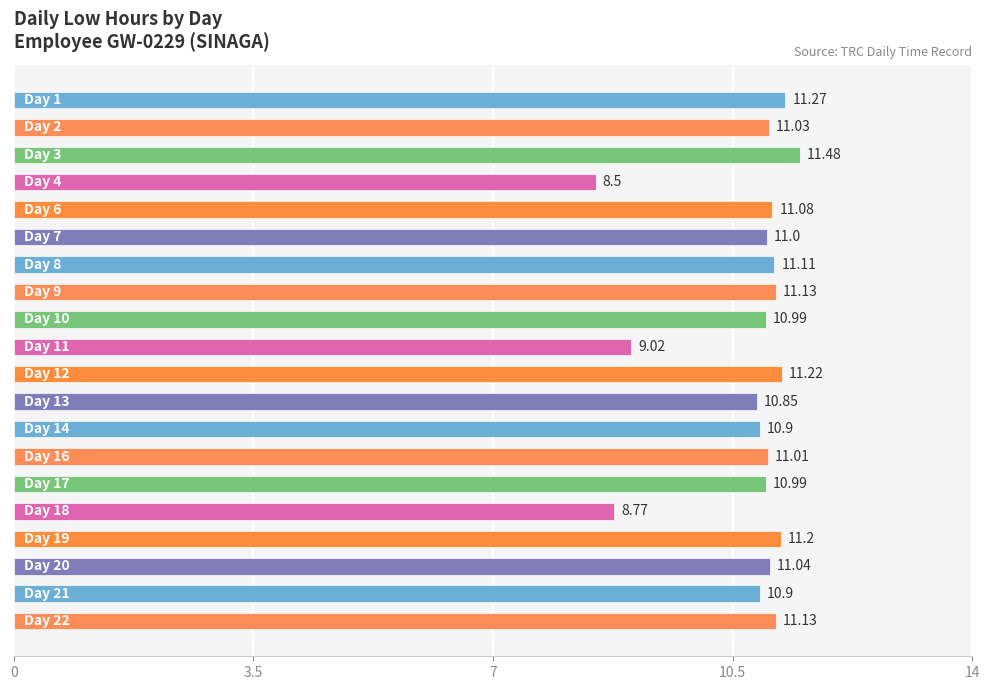

What is the sum of all values?

214.6